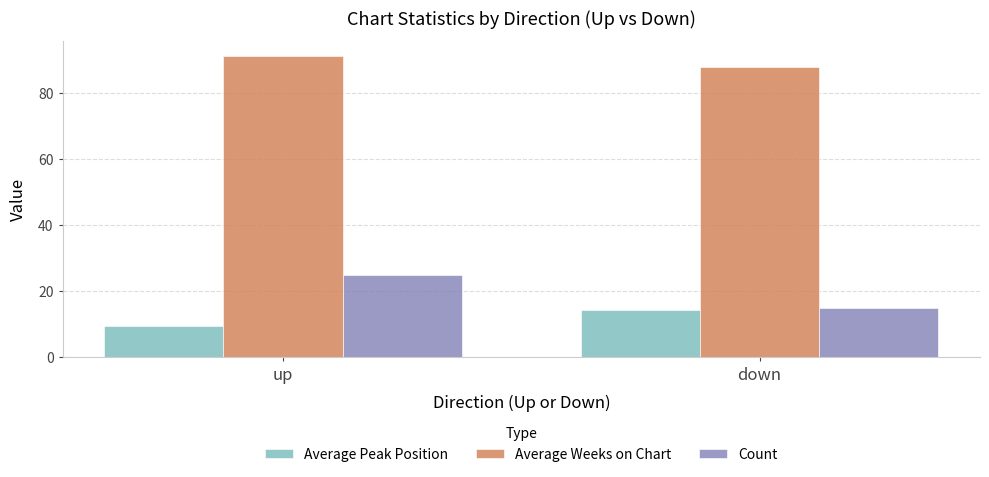

What is the lowest value of the Average Peak Position series?

9.4